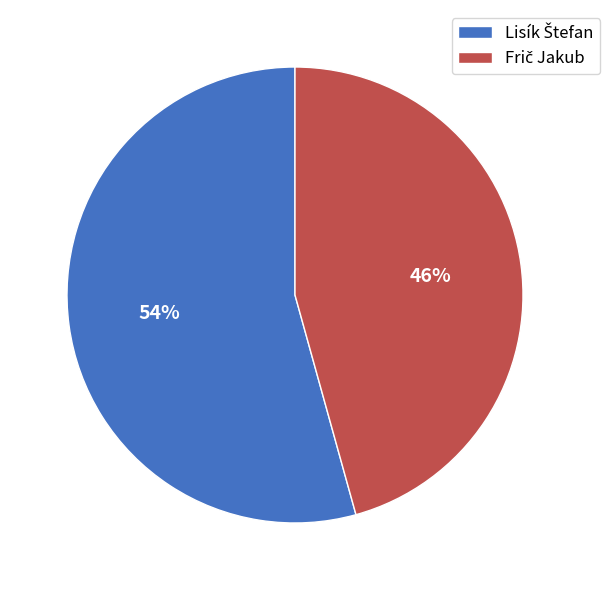

Does any single category account for the majority?

Yes